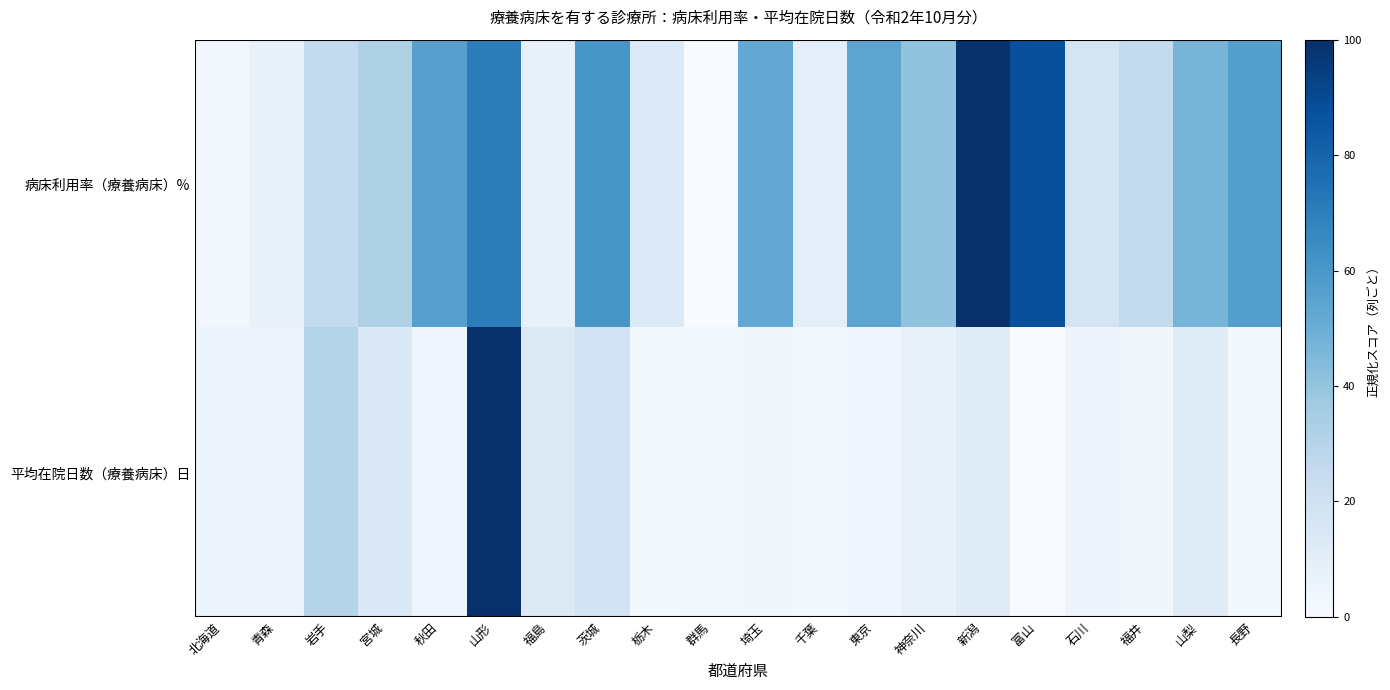

Which category has the lowest value across all series?

群馬